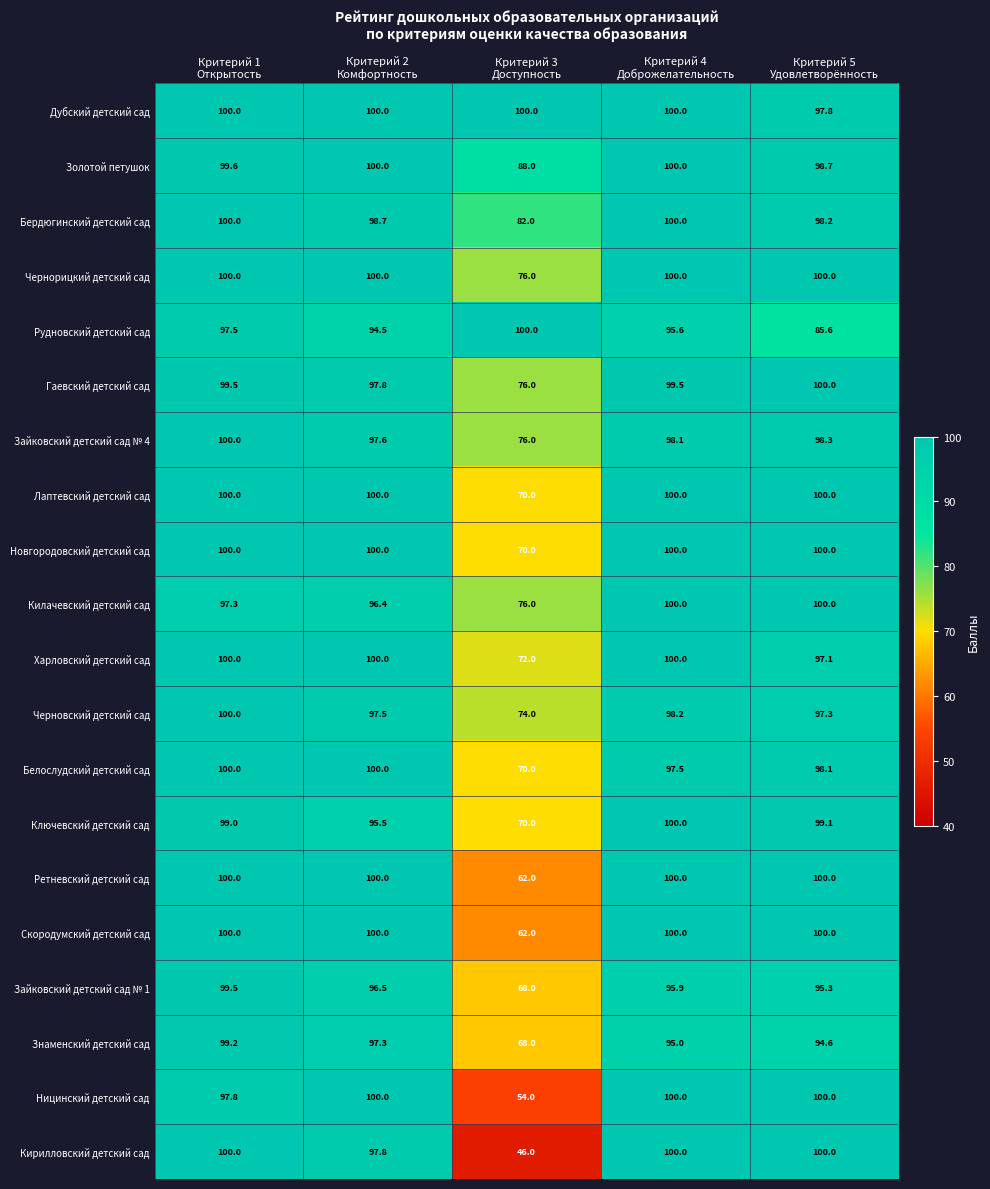

Which series has the largest total across all categories?

Дубский детский сад